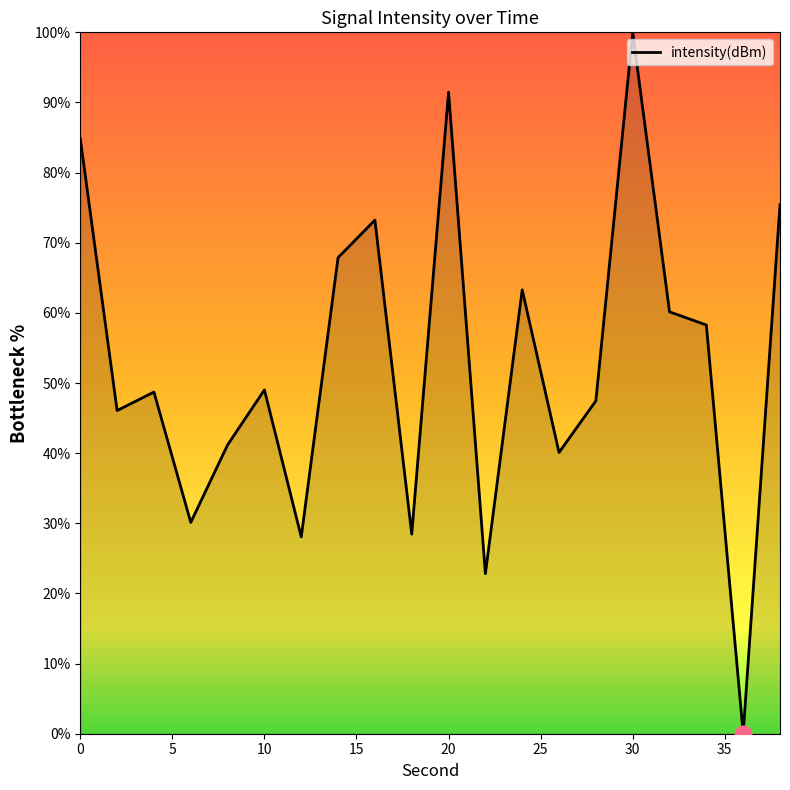

What is the maximum value shown in the chart?

100.0